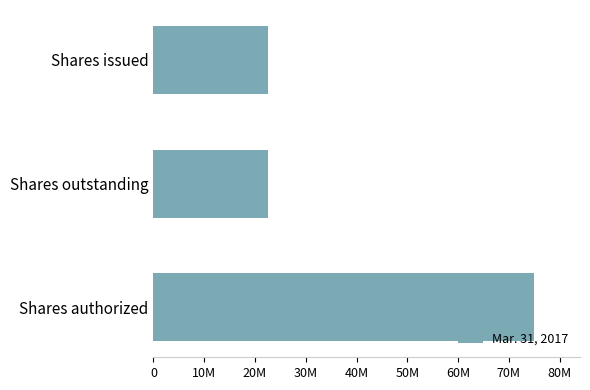

Does the chart contain any negative values?

No